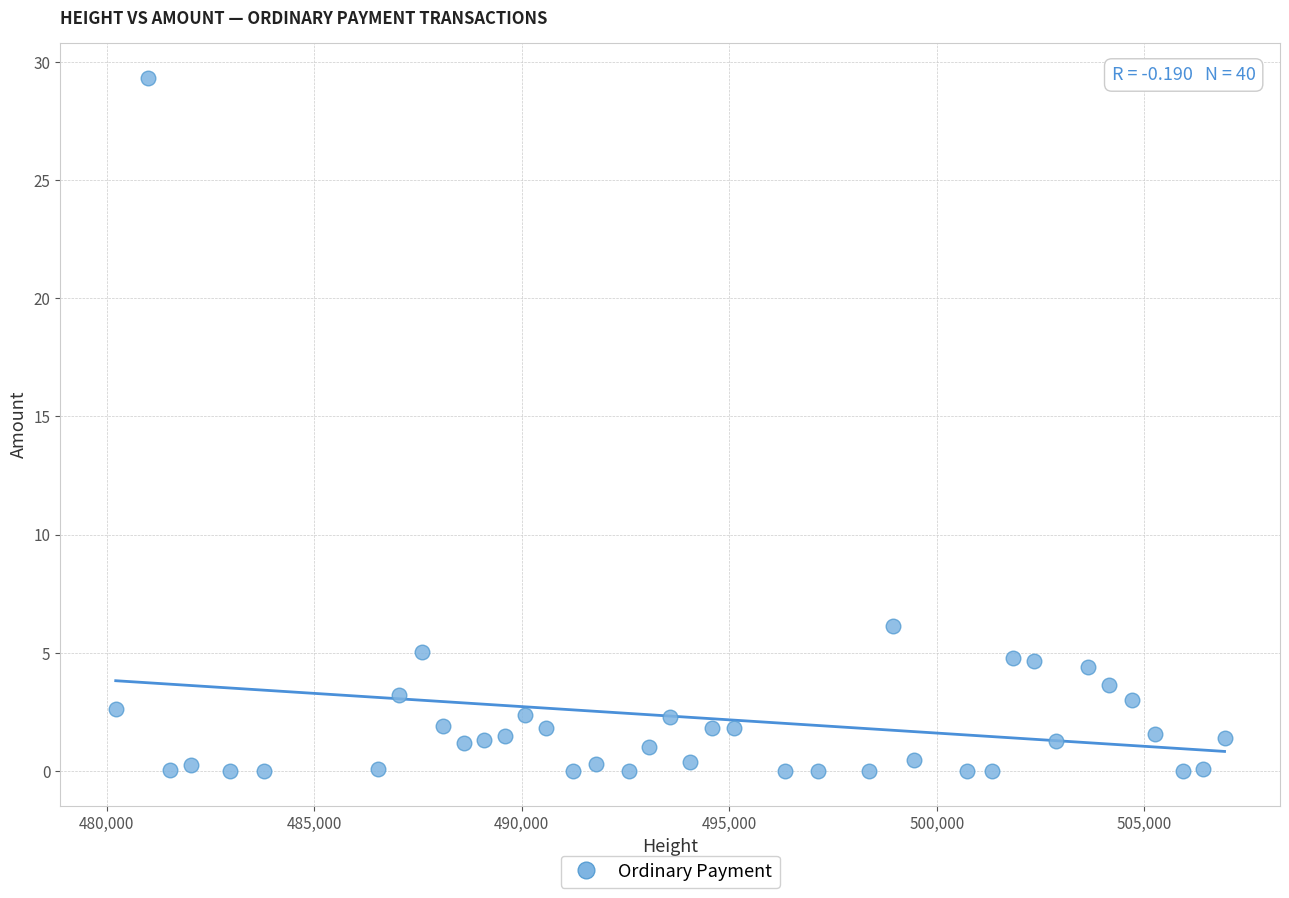

What Y value in the scatter plot is closest to 14?

6.1